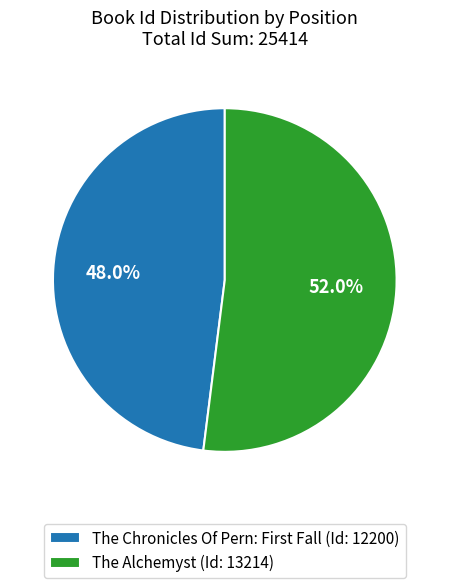

Which category has the smallest portion of the pie?

The Chronicles Of Pern: First Fall (Id: 12200)